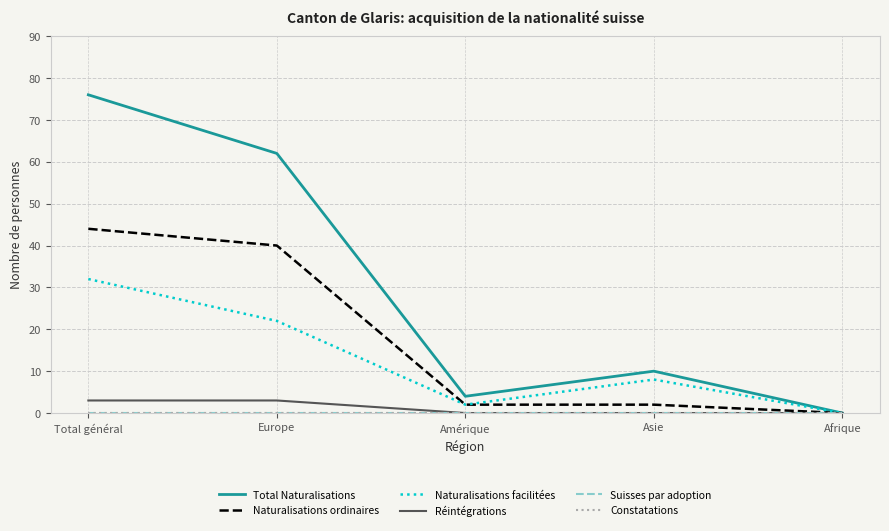

Does the chart have visible grid lines?

Yes